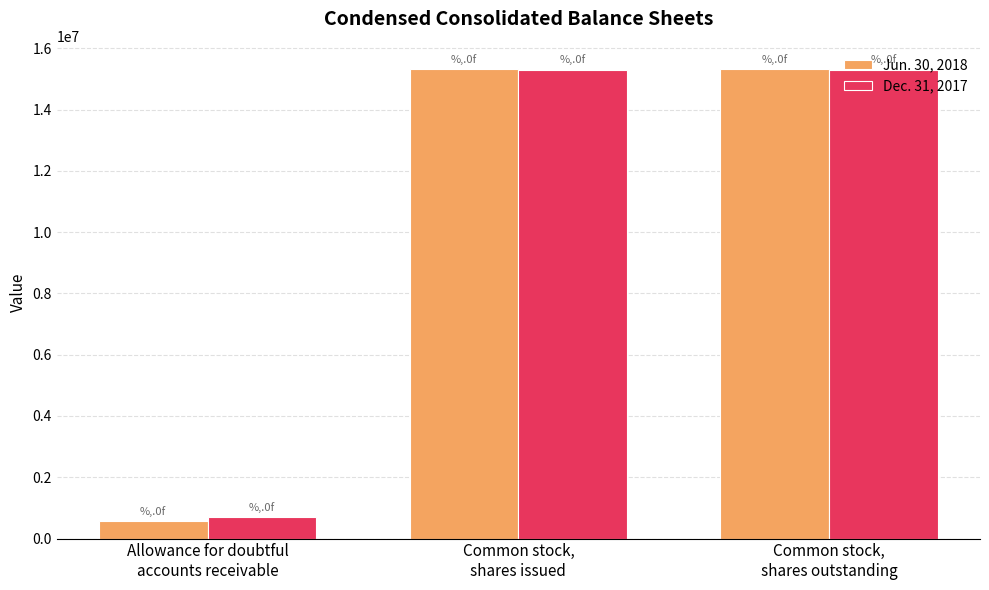

What is the total value across all series at Common stock,
shares outstanding?

30615838